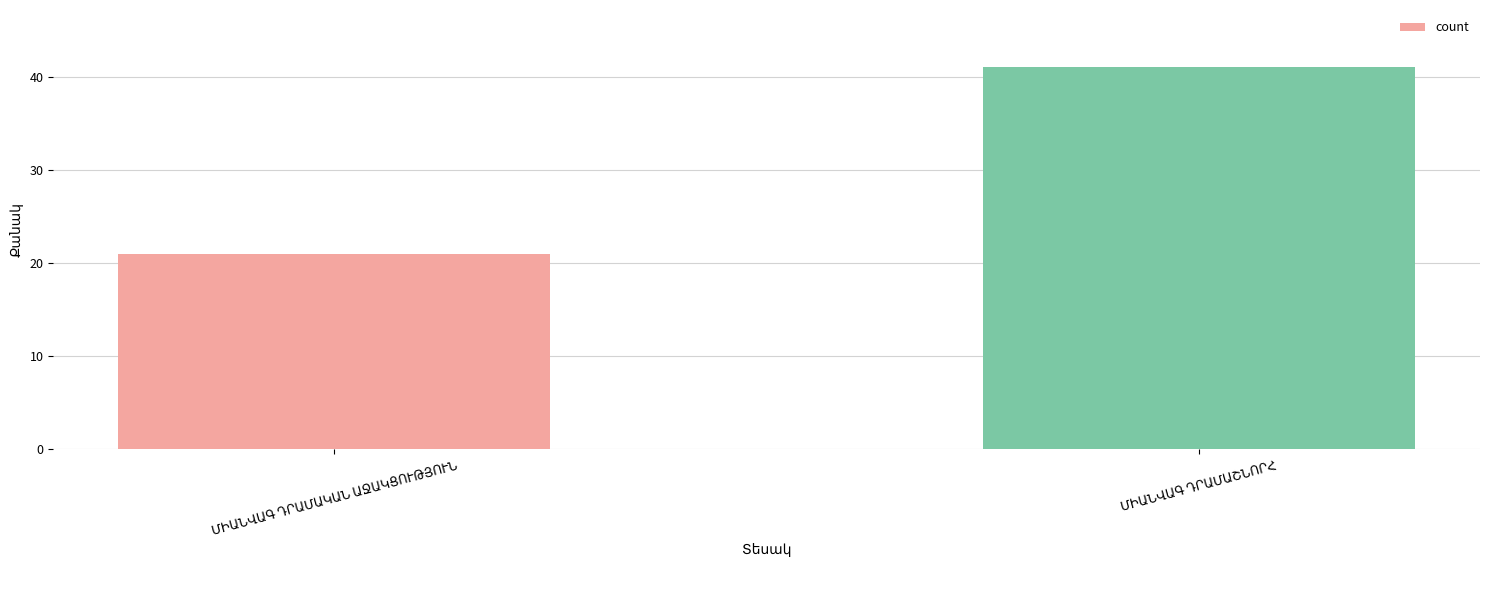

What is the minimum value shown in the chart?

21